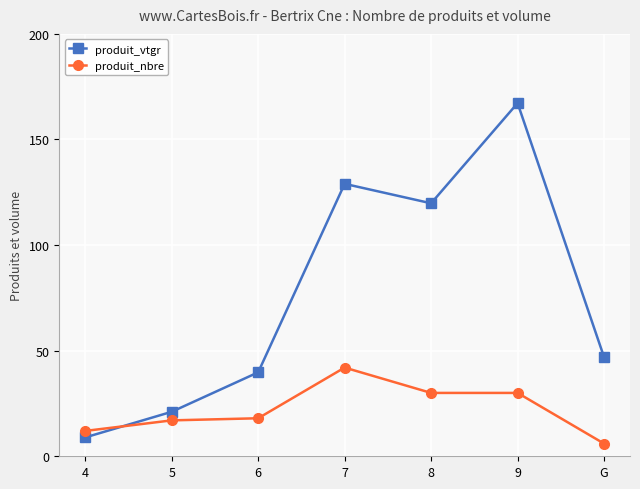

List the series in order of their overall mean, highest first.

produit_vtgr, produit_nbre